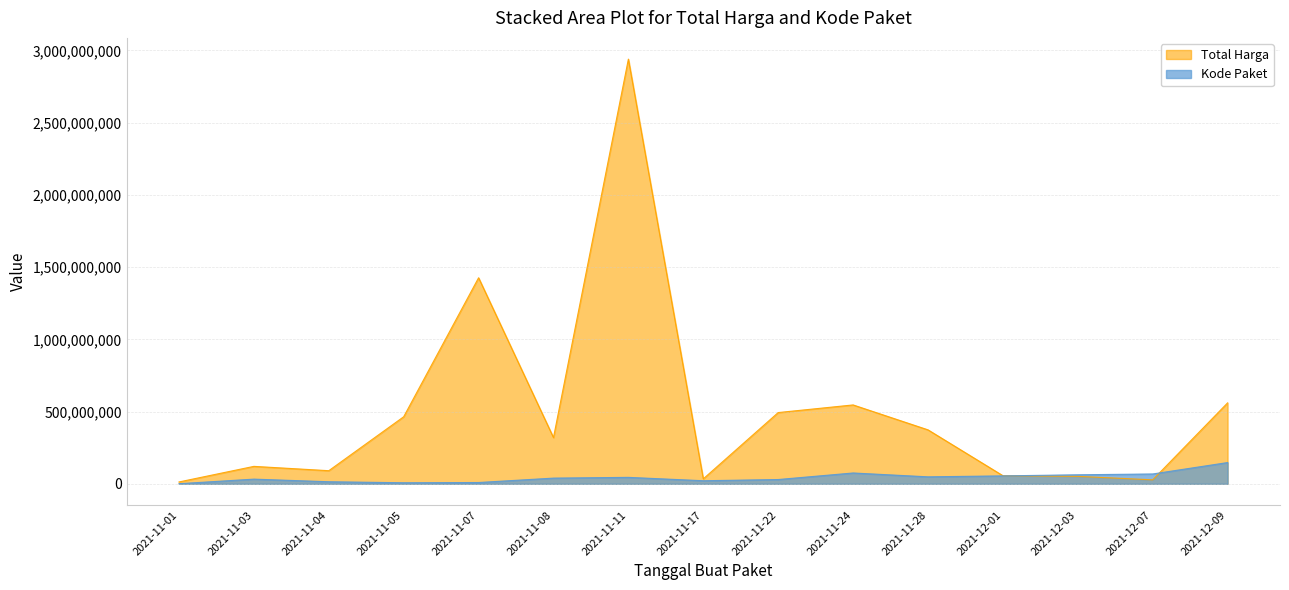

Which series has the widest spread of values?

Total Harga